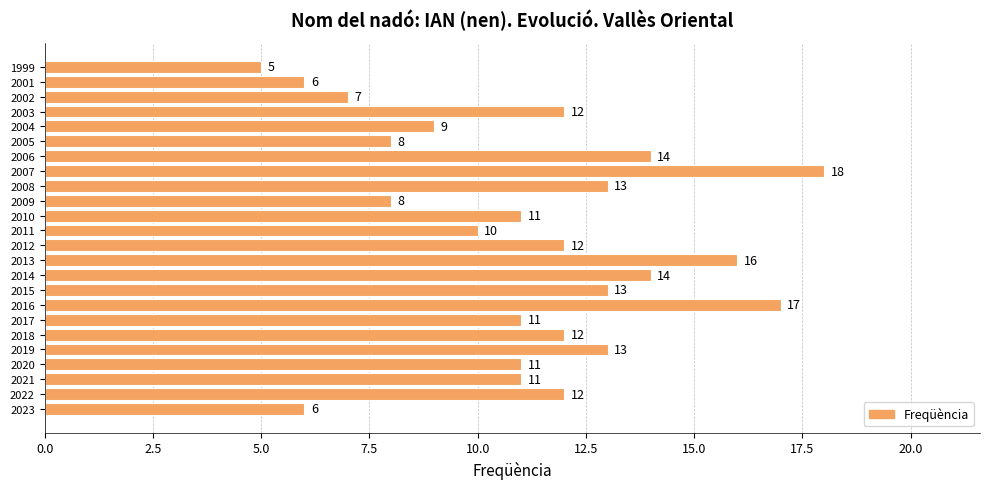

Reading top to bottom, extract all data points from this chart.

5	6	7	12	9	8	14	18	13	8	11	10	12	16	14	13	17	11	12	13	11	11	12	6